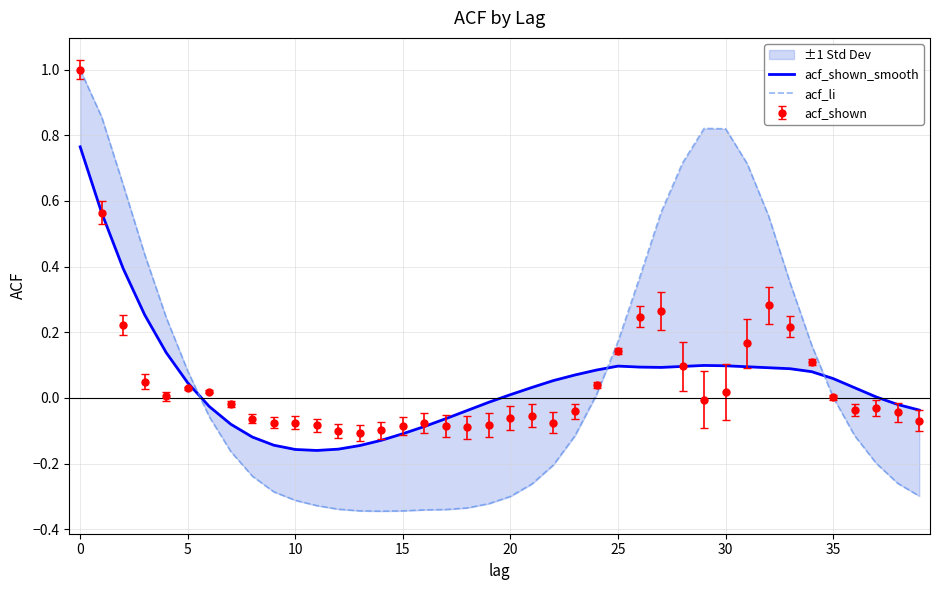

Which series has the largest range (max minus min)?

acf_li